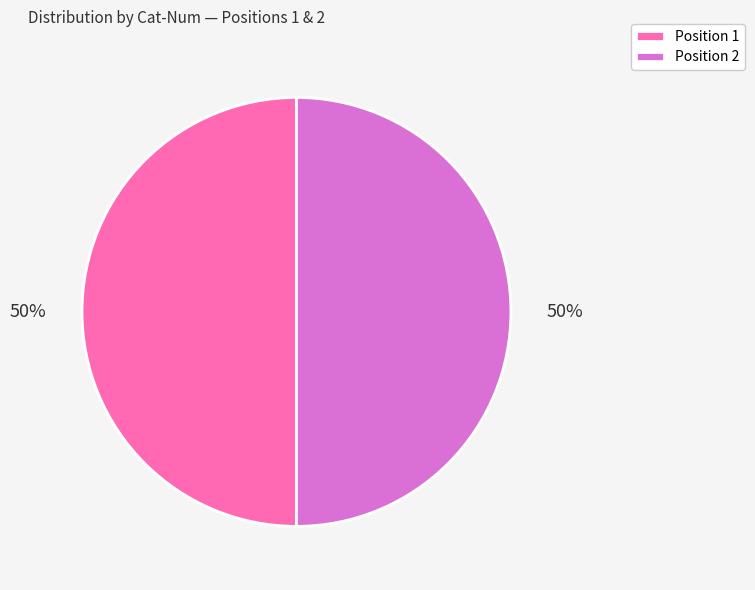

What is the ratio of the value at Position 1 to the value at Position 2?

1.0